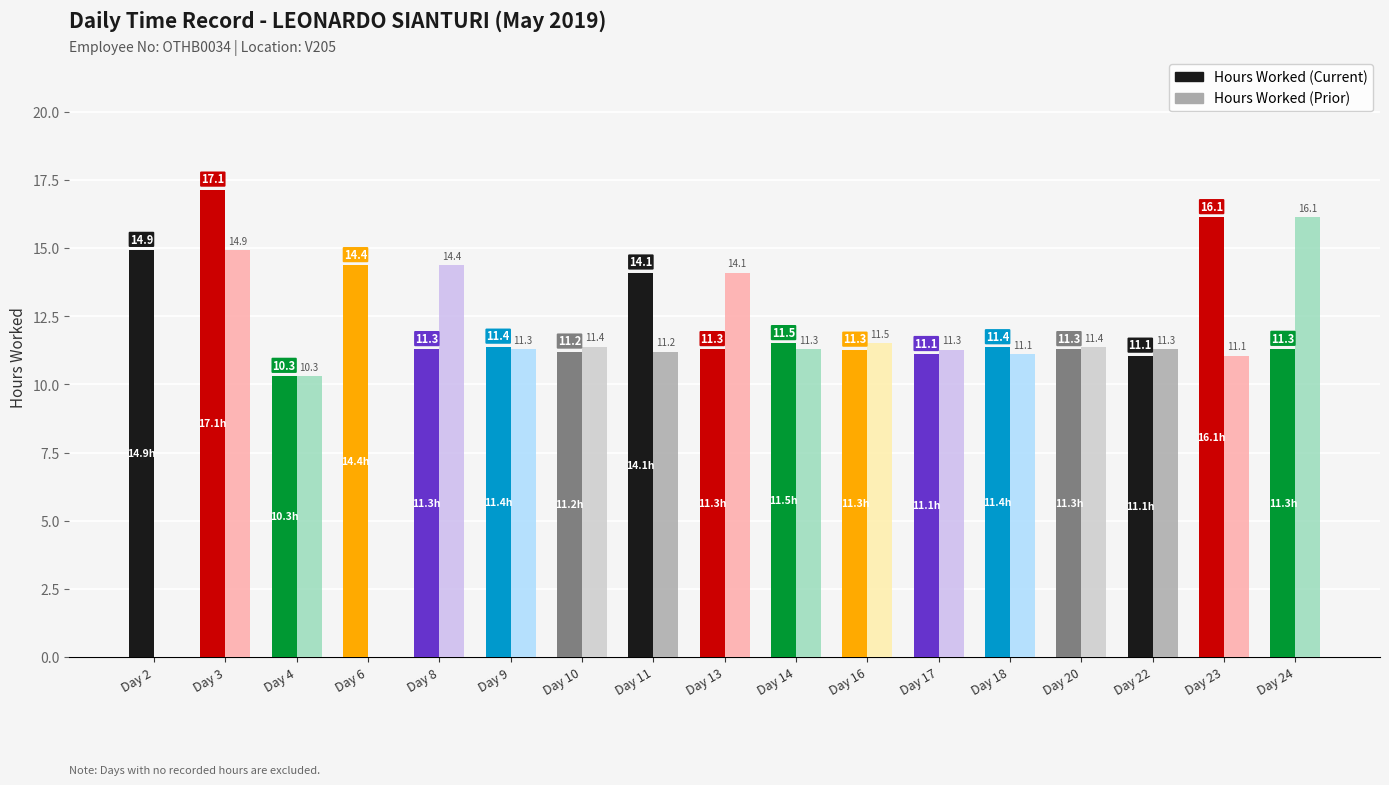

Between Day 4 and Day 16, which series saw the biggest shift?

Hours Worked (Prior)